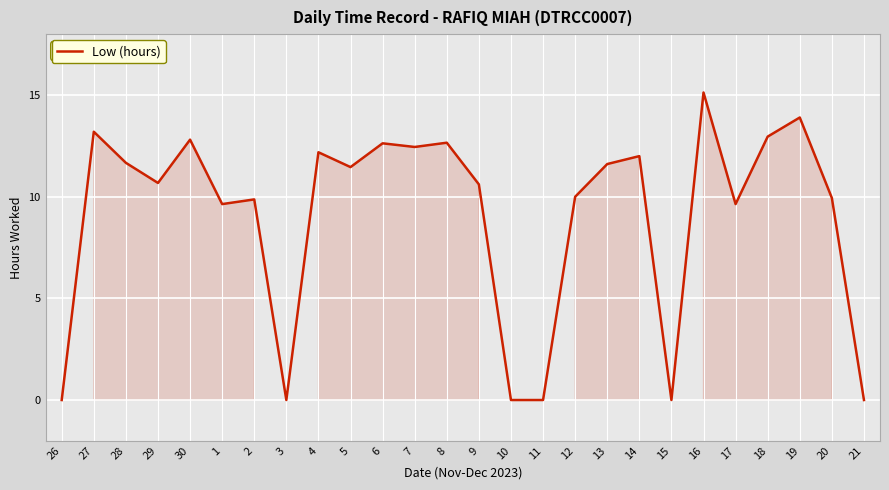

What is the change in value from 6 to 19?

+1.3